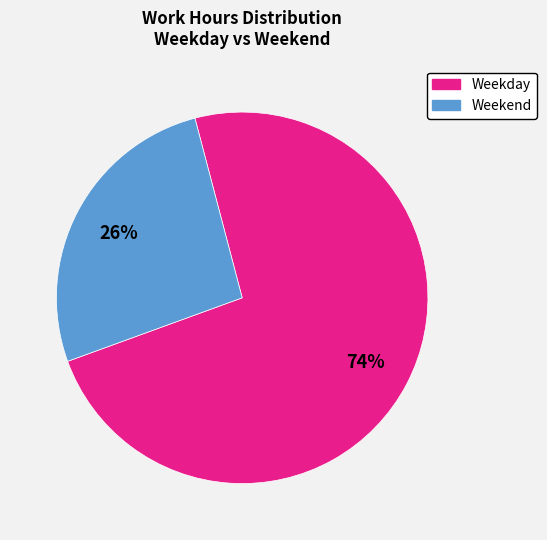

To the nearest percent, what is the average slice percentage?

50%